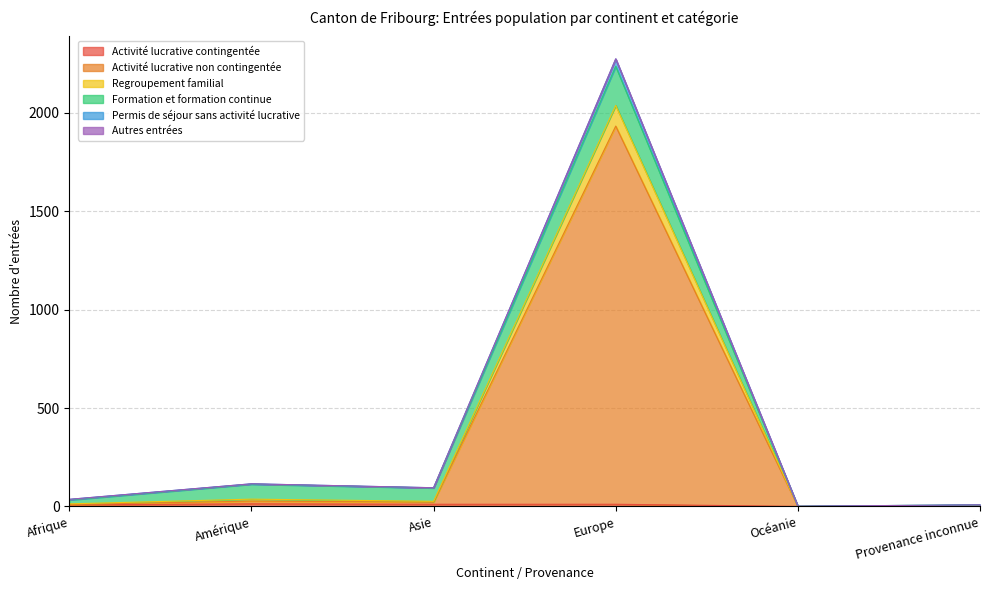

True or false: Autres entrées and Permis de séjour sans activité lucrative intersect in this chart.

False